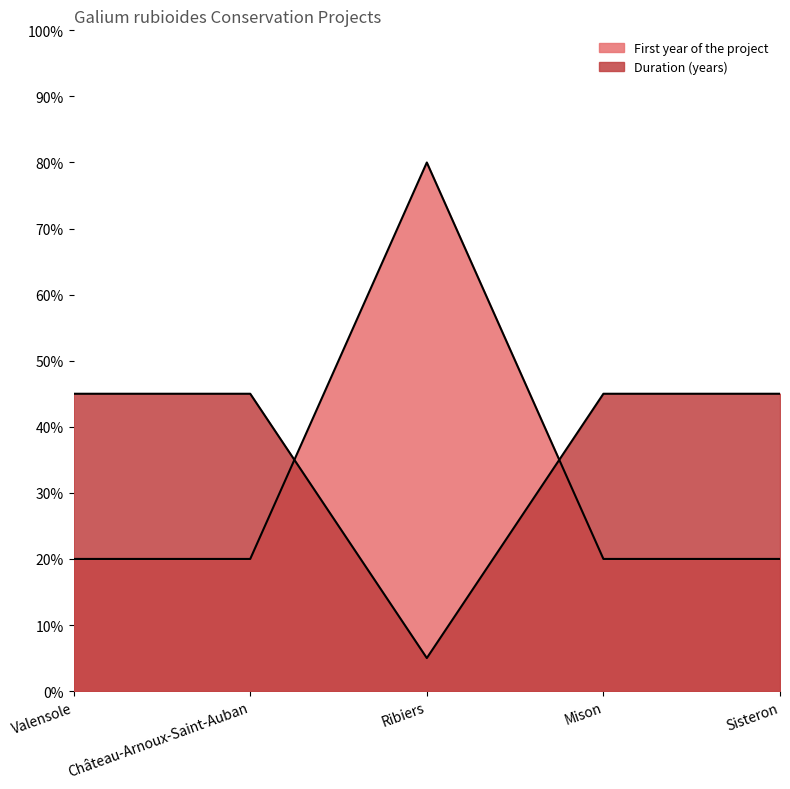

True or false: Duration (years) and First year of the project intersect in this chart.

True